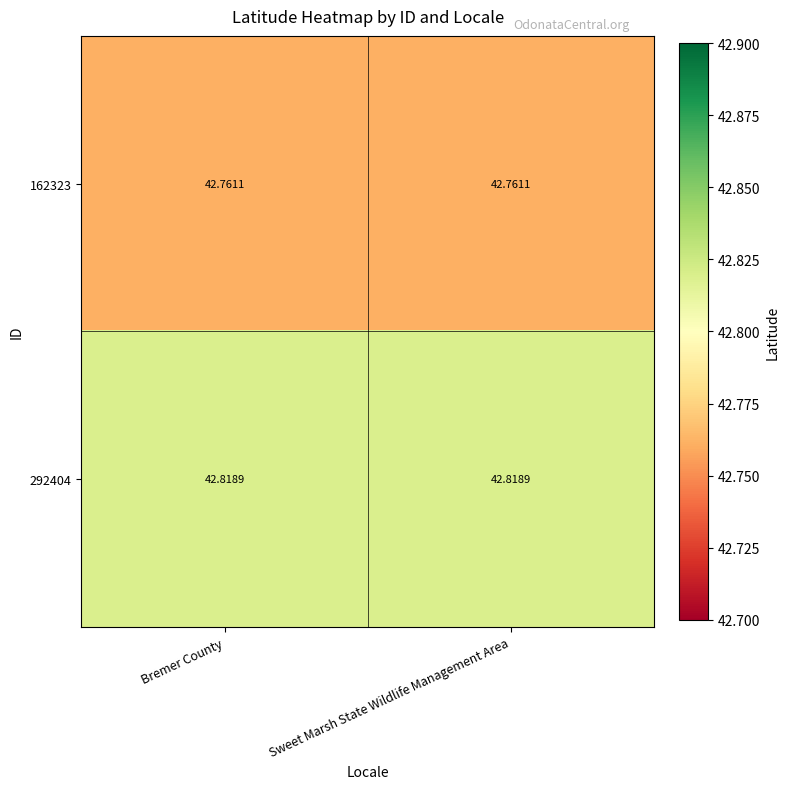

What is the smallest value displayed?

42.8